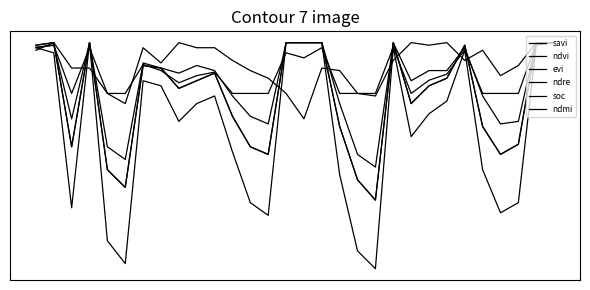

At which category is the sum across all series the highest?

19